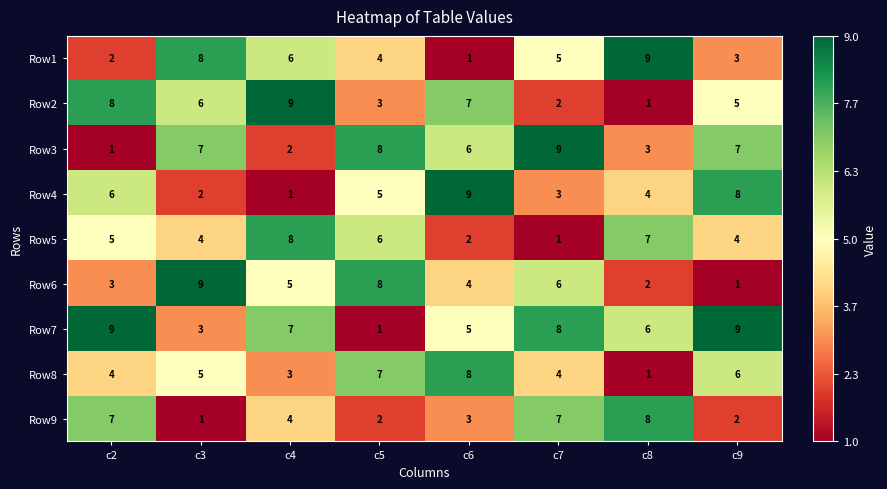

What is the difference between the maximum and second lowest values in the Row2 series?

7